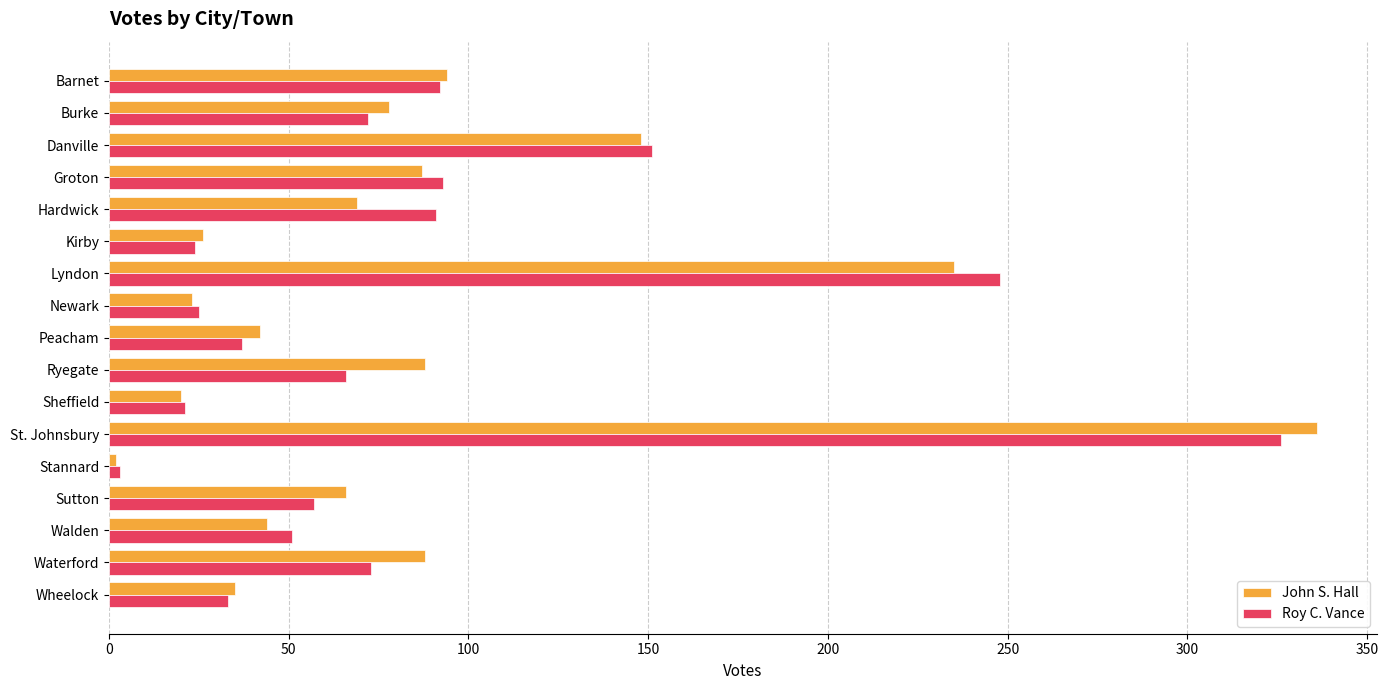

What is the total value across all series at Newark?

48